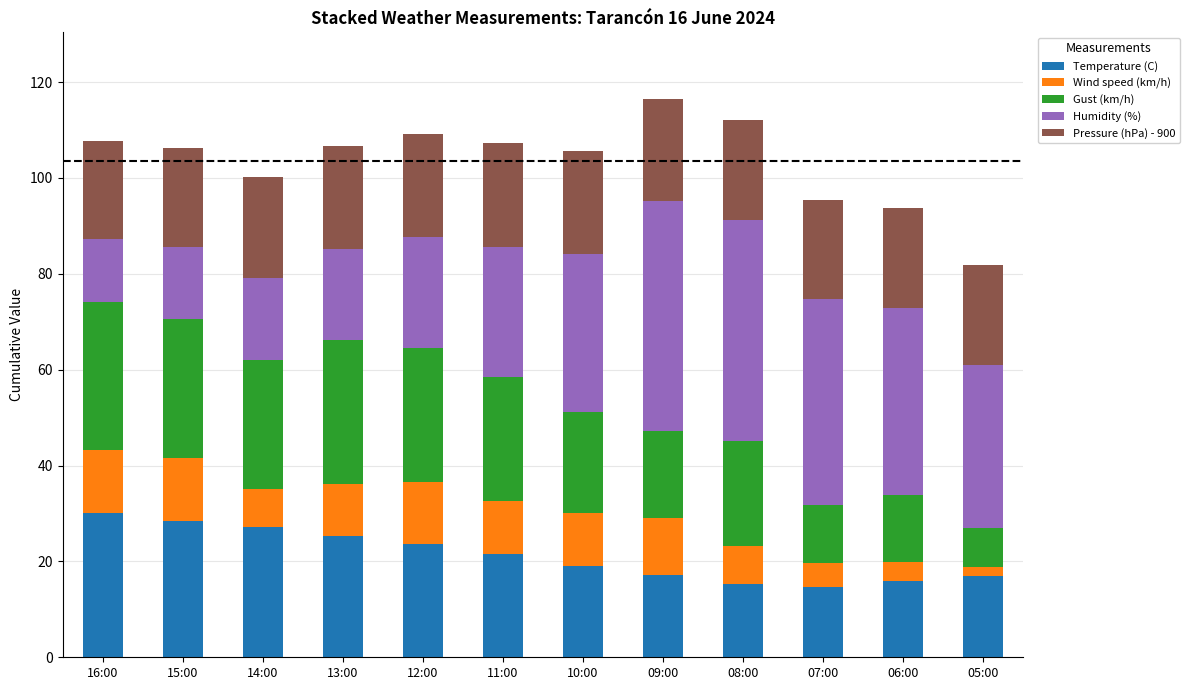

Is it true that Temperature (C) equals 28.0 at 11:00?

False